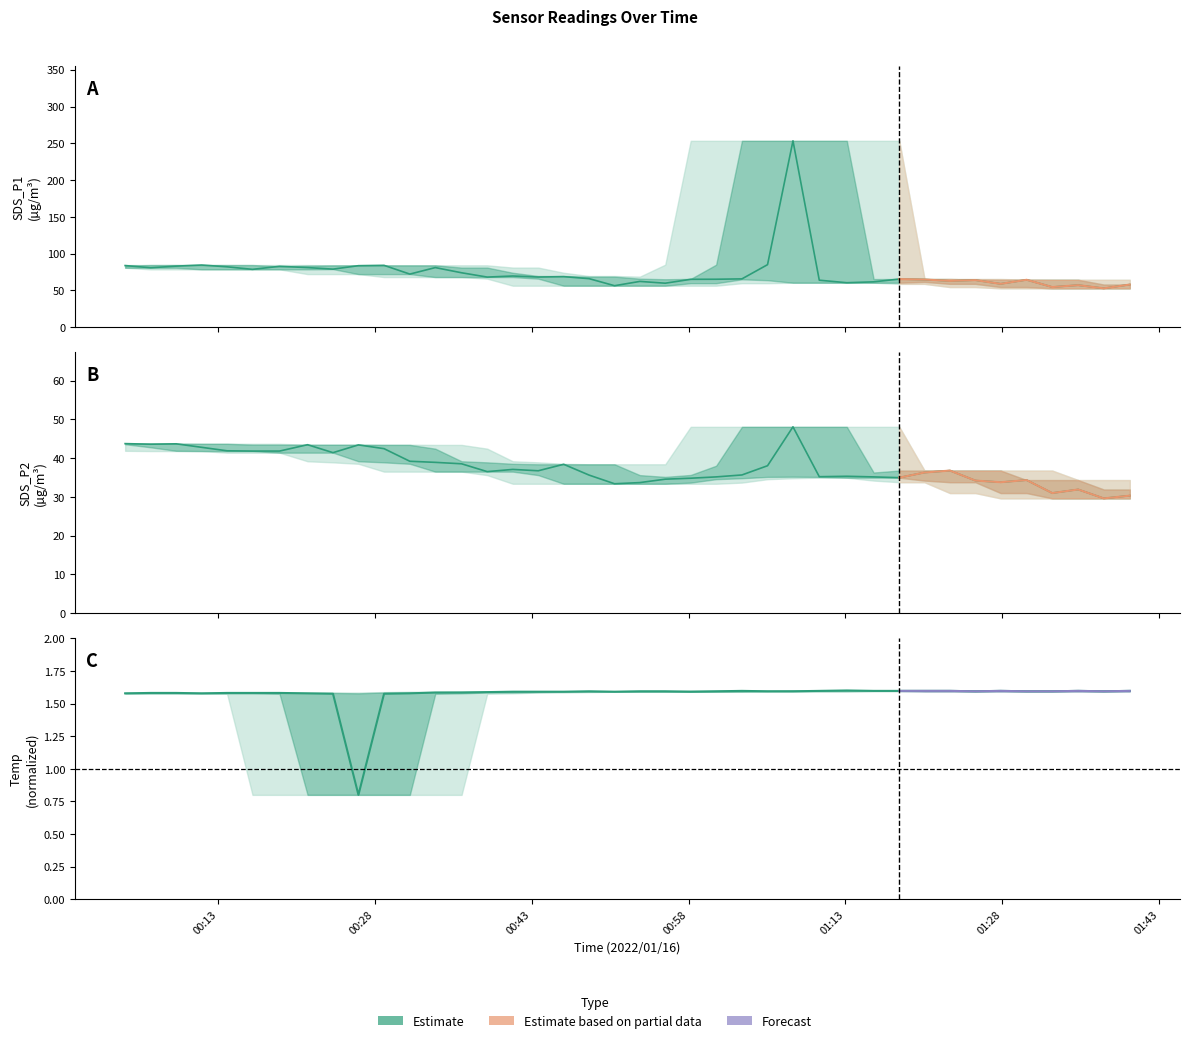

What is the label of the 35th point from the left?

2022/01/16 01:27:51